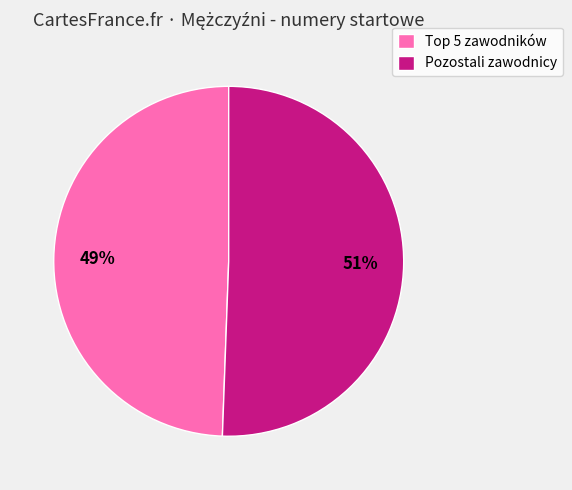

How many slices are in this pie chart?

2